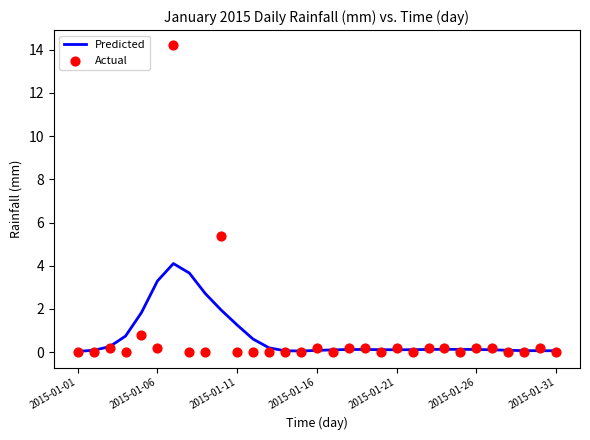

Is the value of Predicted at 26 greater than the value of Actual at 2015-01-01?

Yes